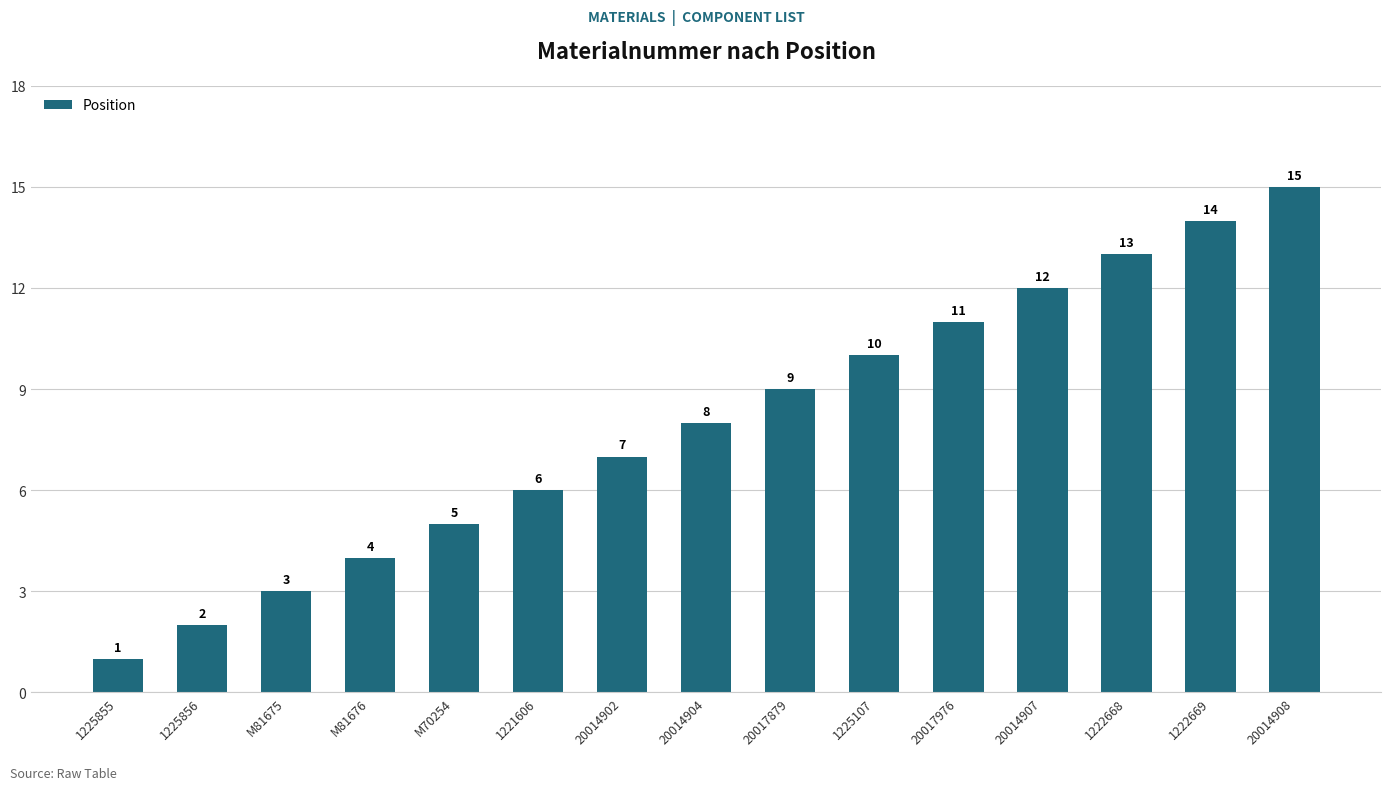

Reading right to left, list all the values displayed in this chart.

20014908=15	1222669=14	1222668=13	20014907=12	20017976=11	1225107=10	20017879=9	20014904=8	20014902=7	1221606=6	M70254=5	M81676=4	M81675=3	1225856=2	1225855=1